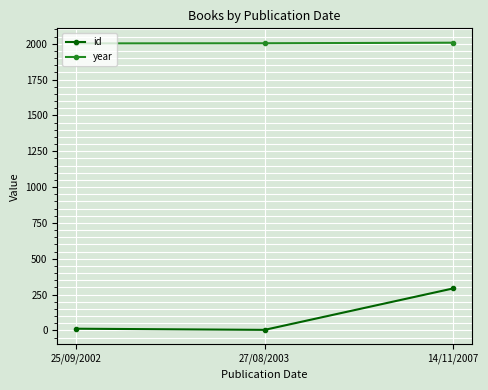

List the series in order of their peak value, lowest first.

id, year